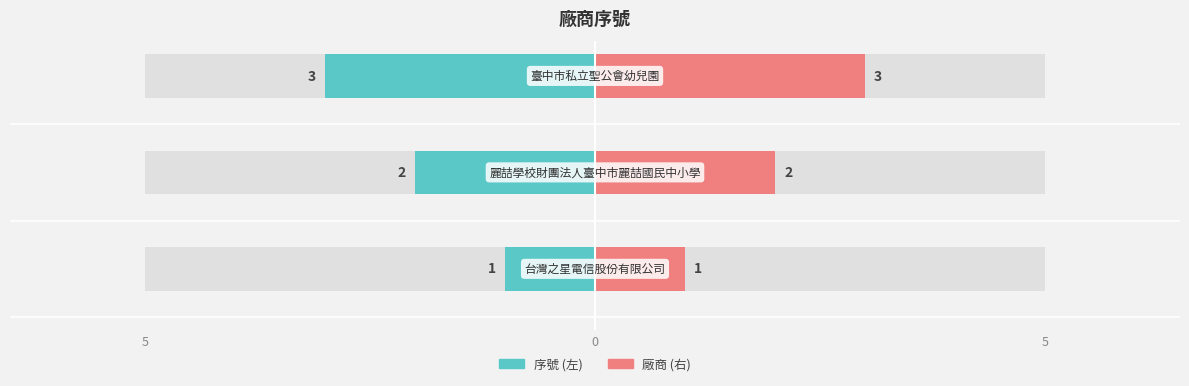

Reading right to left, what are all the values shown in this chart?

3	2	1